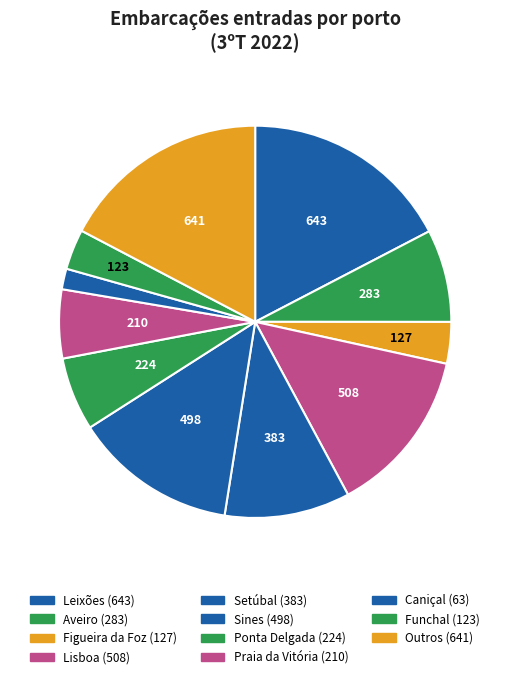

Between Setúbal and Leixões, which is larger?

Leixões